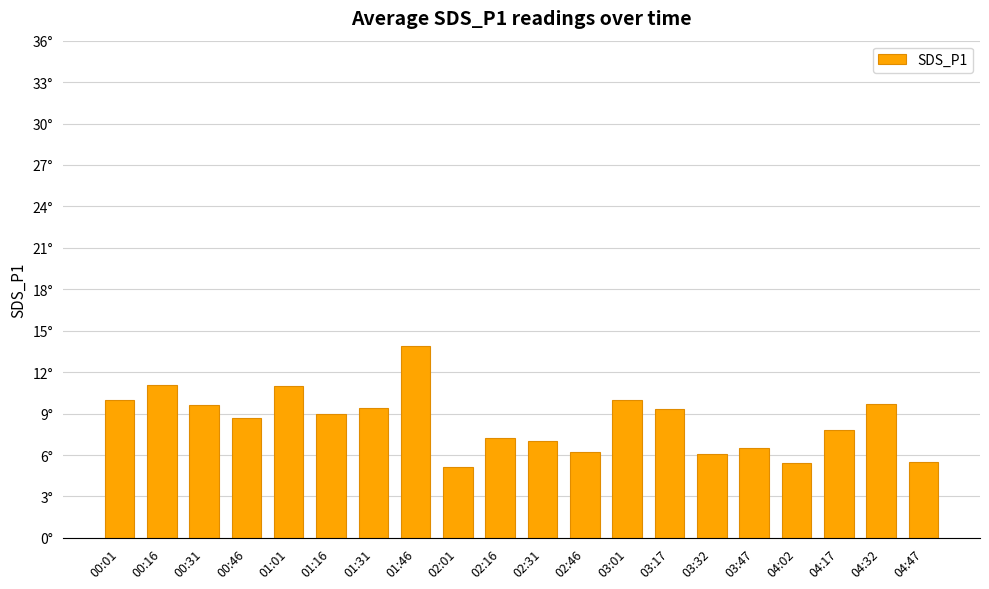

What is the maximum value shown in the chart?

13.9